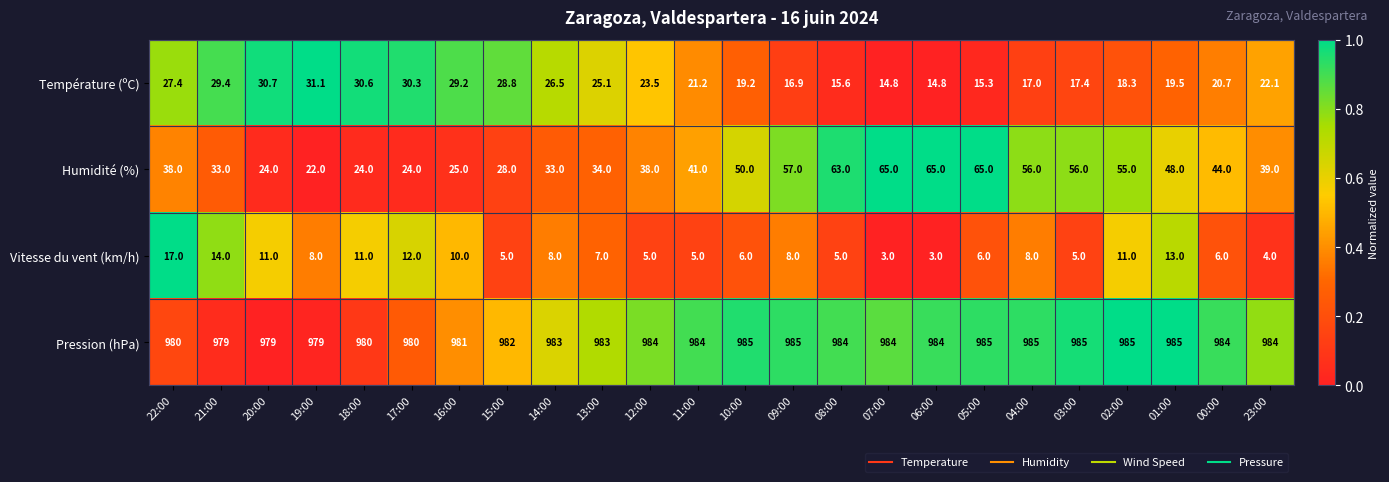

Between 05:00 and 02:00, which series saw the biggest shift?

Humidité (%)